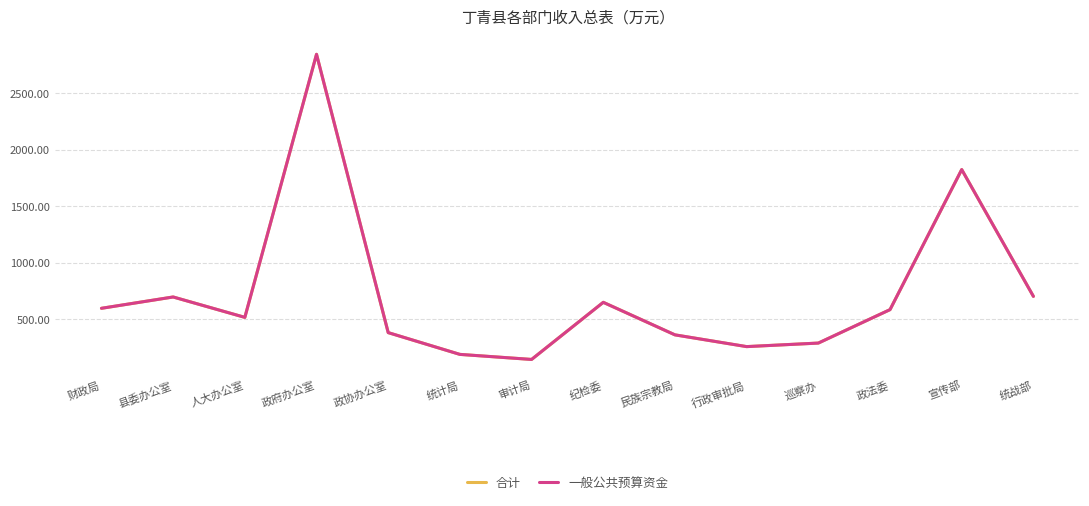

Does the chart have visible grid lines?

Yes